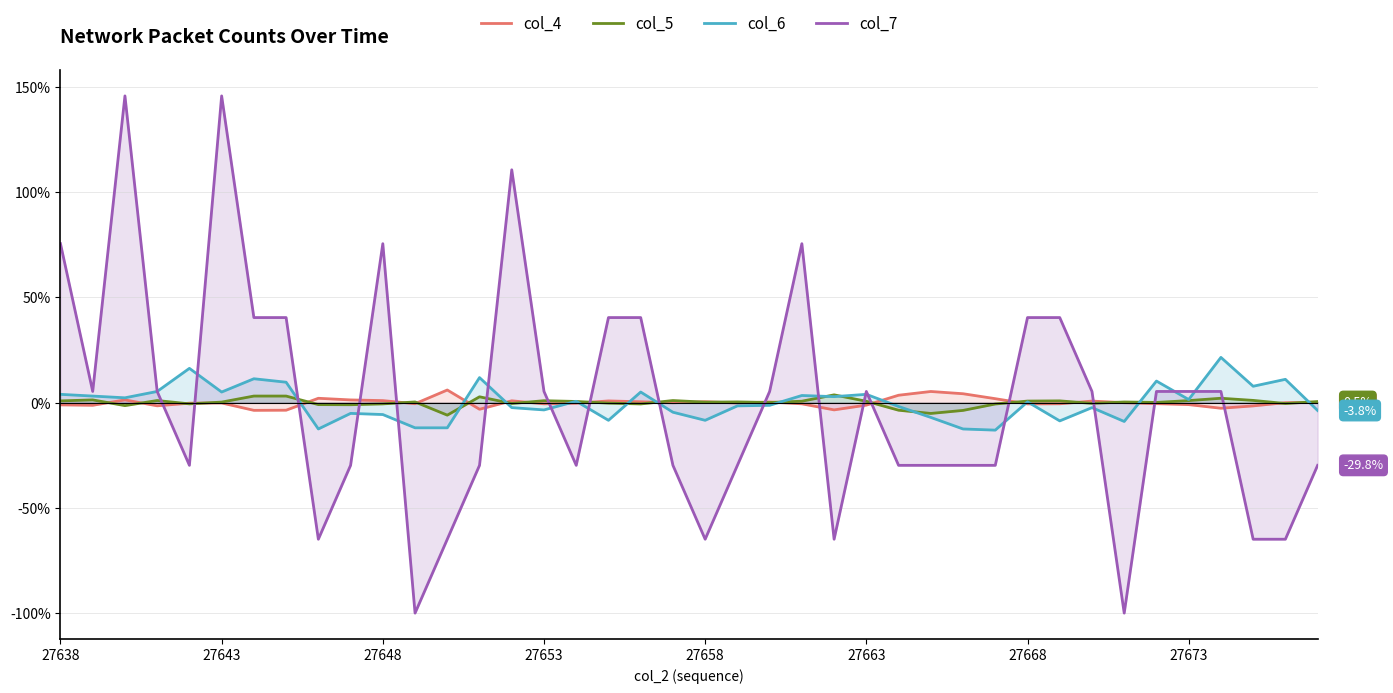

What are all the series names shown in the legend?

col_4, col_5, col_6, col_7